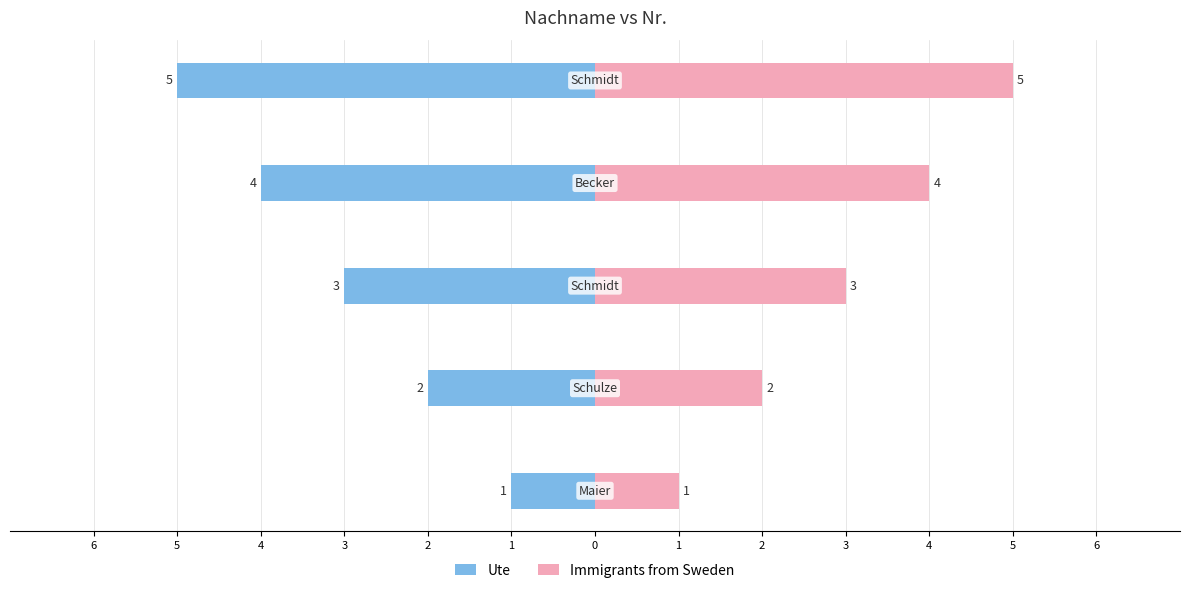

What is the difference between the maximum and minimum values in the Immigrants from Sweden series?

4